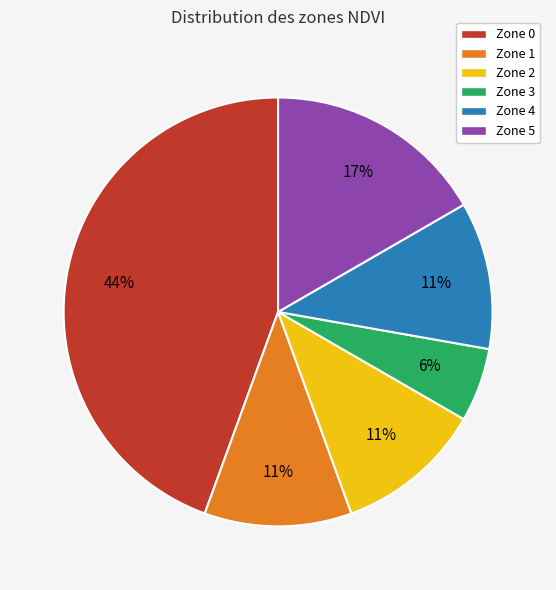

Which category has the biggest portion of the pie?

Zone 0